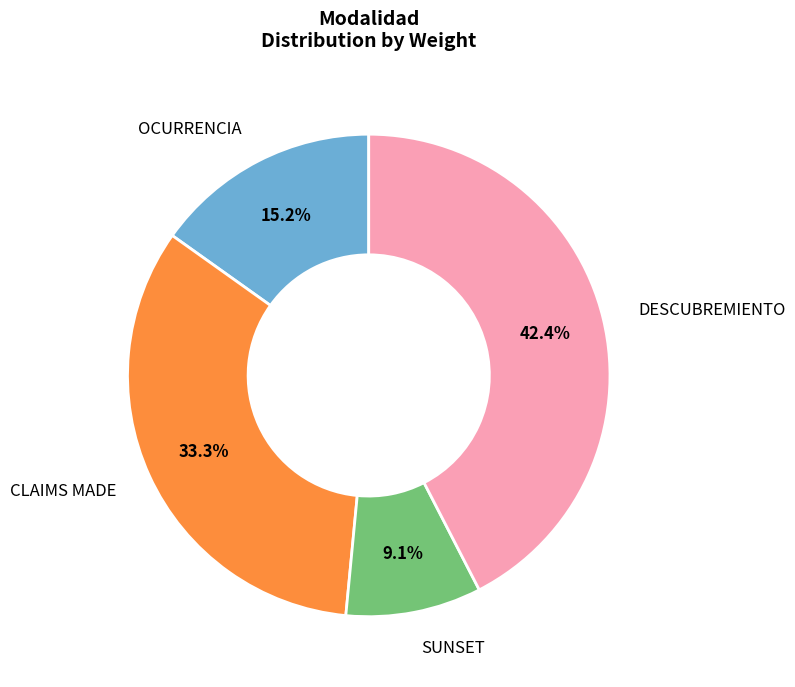

Is there a majority slice in this chart?

No